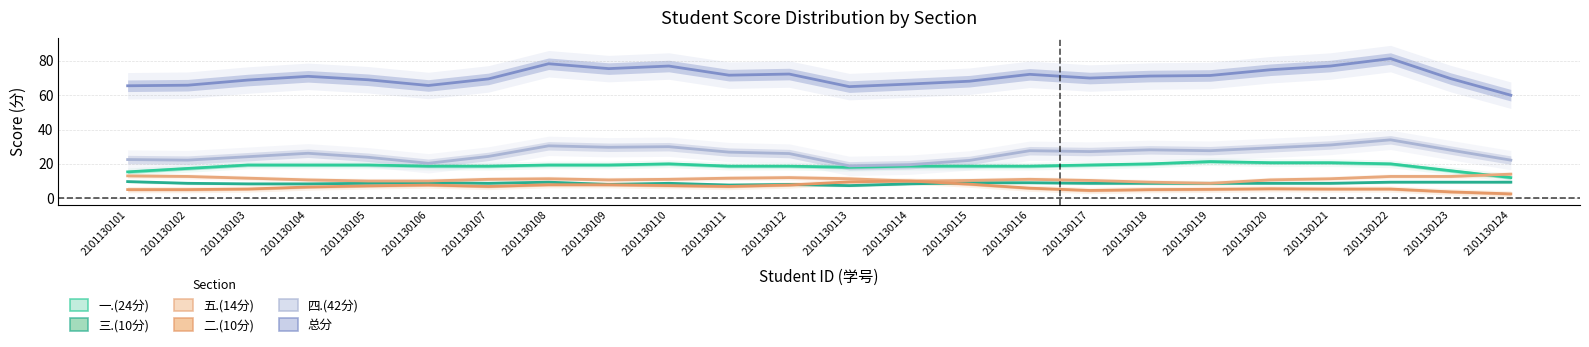

At which label is 一.(24分) closest to 16?

2101130123